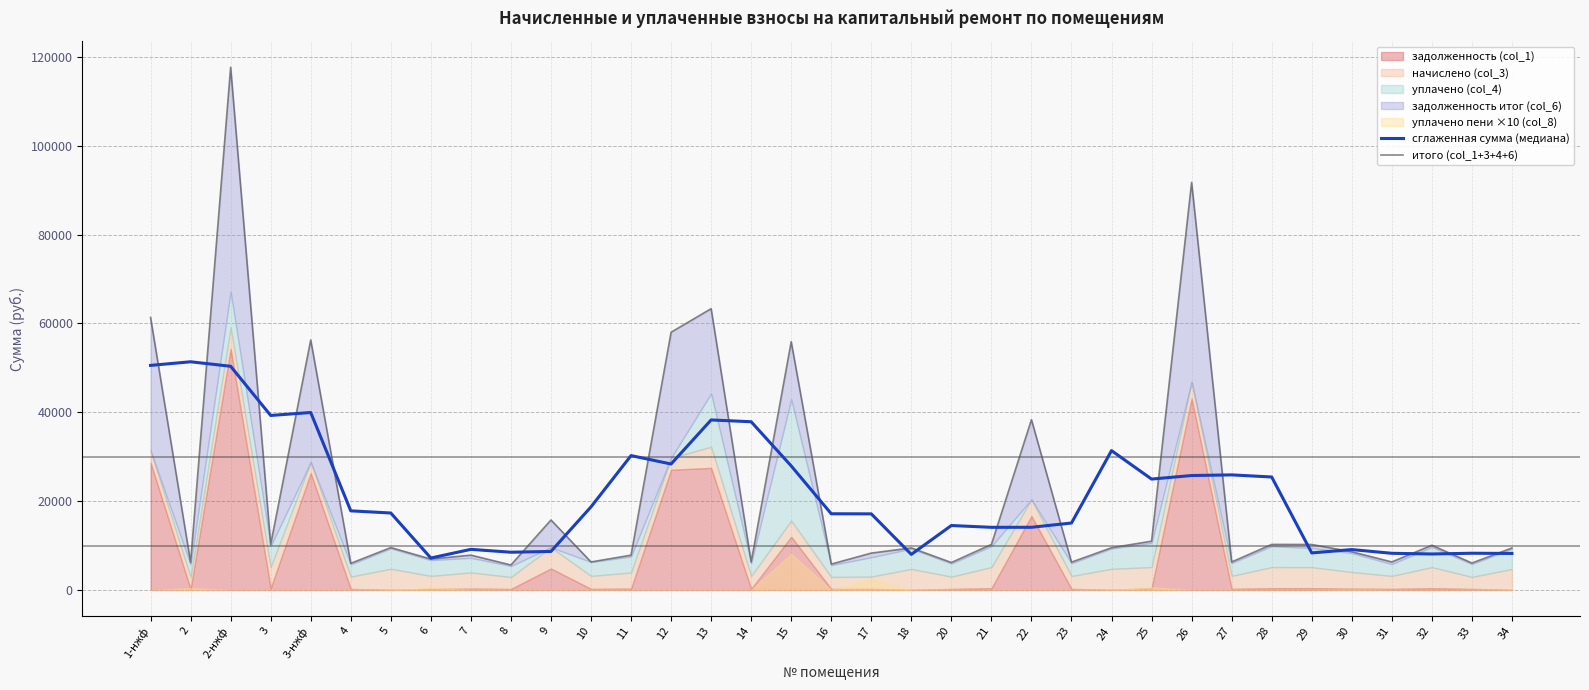

At which label is итого (col_1+3+4+6) closest to 61643?

1-нжф